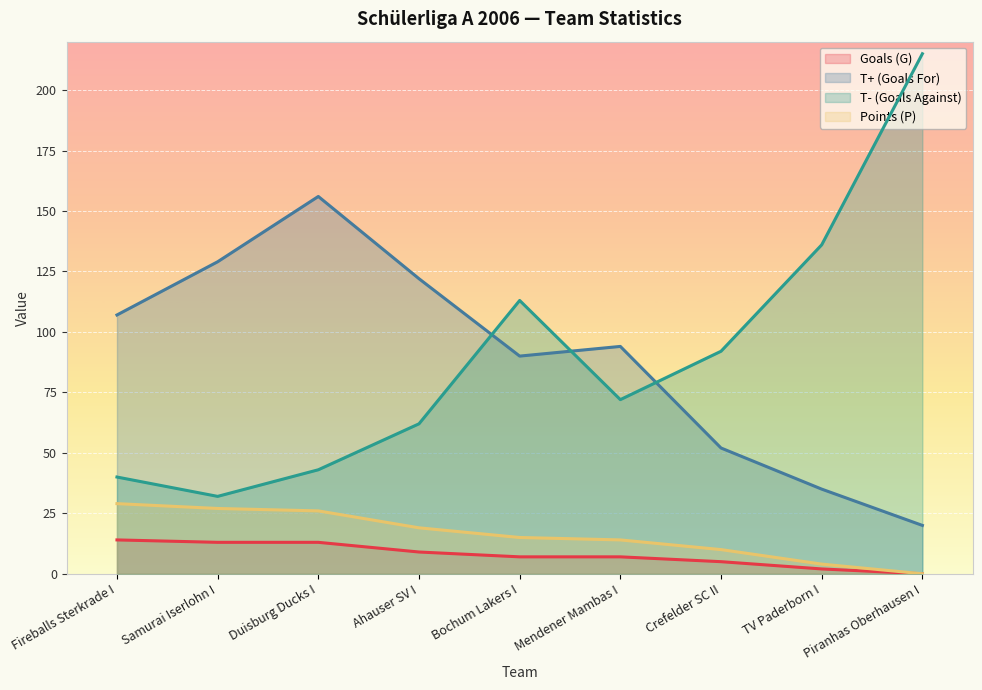

List the labels in order of Goals (G) value, smallest first.

Piranhas Oberhausen I, TV Paderborn I, Crefelder SC II, Bochum Lakers I, Mendener Mambas I, Ahauser SV I, Samurai Iserlohn I, Duisburg Ducks I, Fireballs Sterkrade I